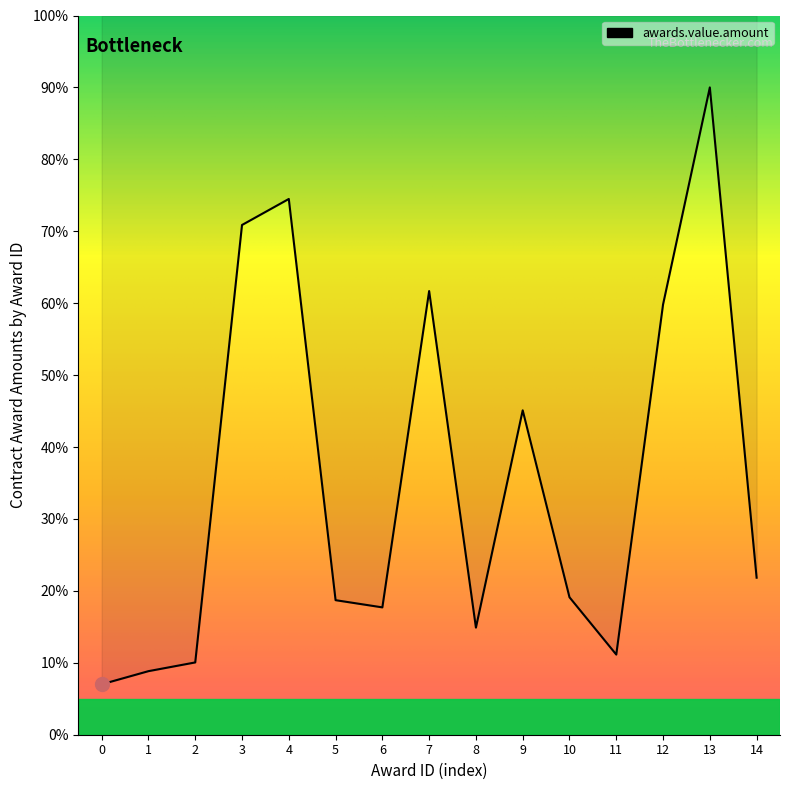

How many series are shown in this chart?

1